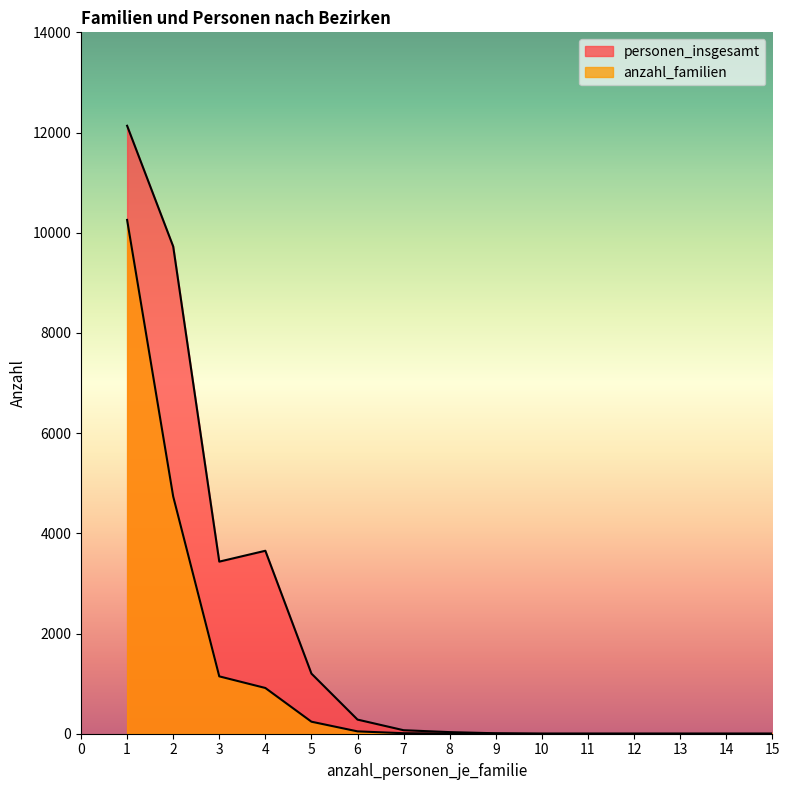

Is the value of anzahl_familien at 4 greater than the value of personen_insgesamt at 3?

No